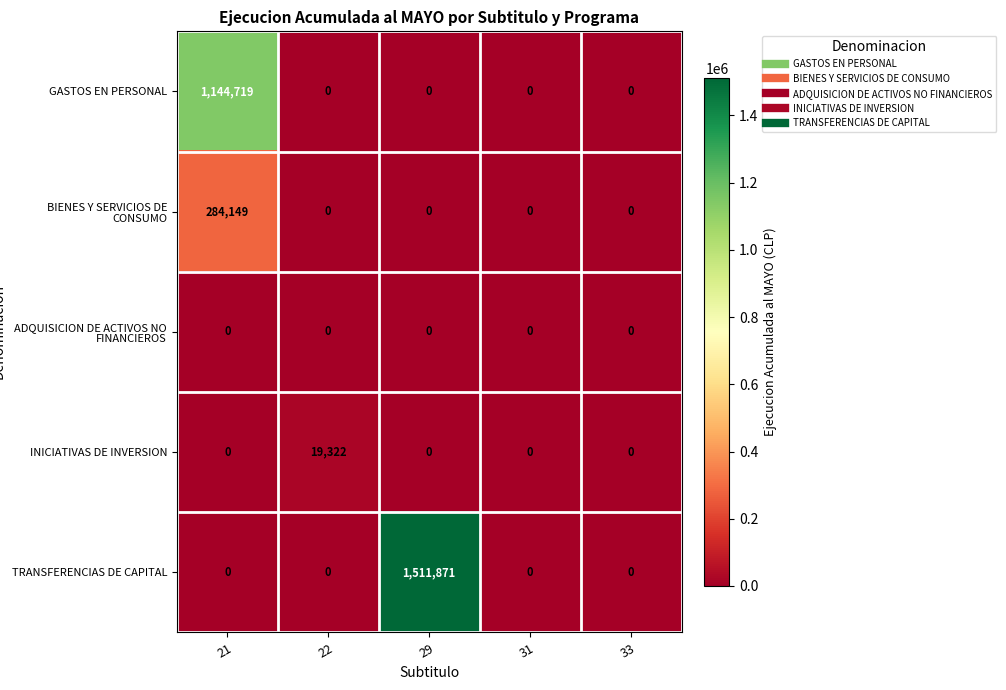

The value of INICIATIVAS DE INVERSION at 21 is 6678. True or false?

False